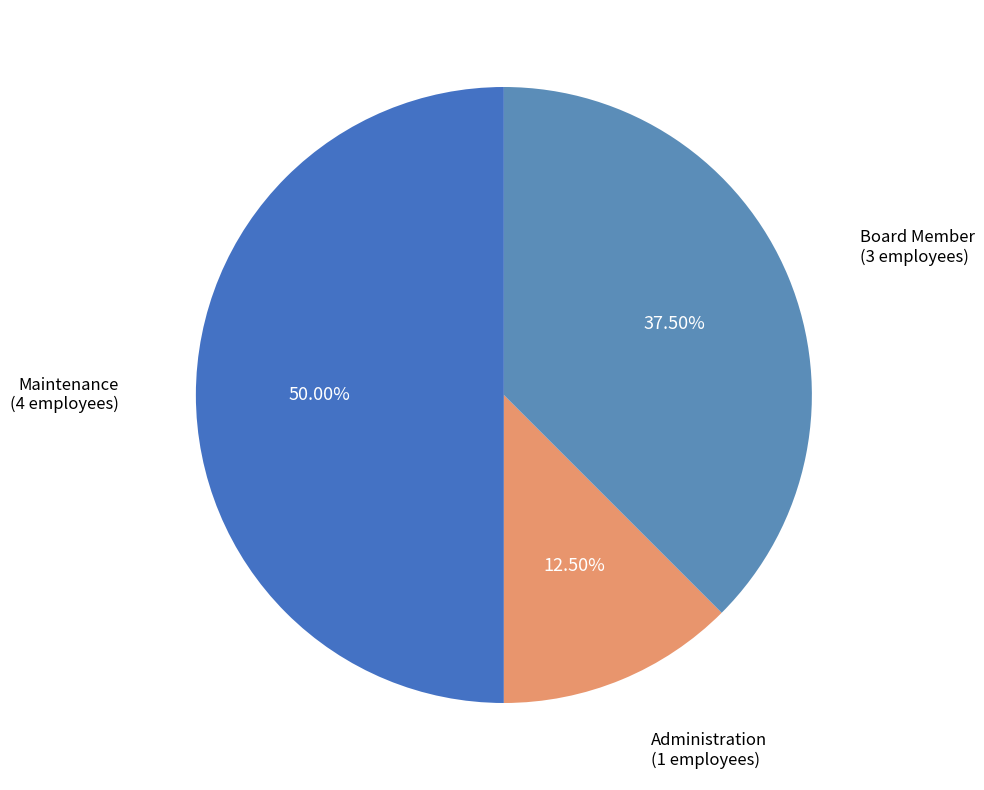

Combined, what portion of the pie is Board Member and Maintenance?

87.5%